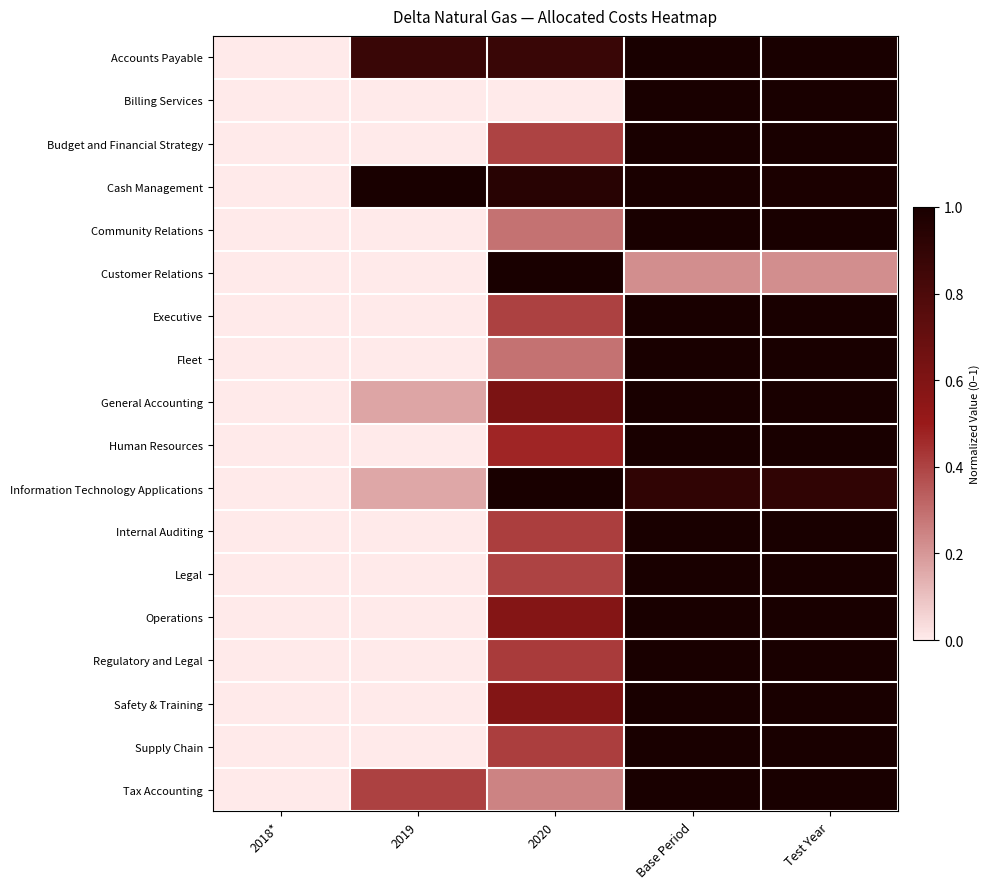

Reading right to left, transcribe all the data shown in this chart.

Accounts Payable: Test Year=1.0	Base Period=1.0	2020=0.9	2019=0.9	2018*=0.0
Billing Services: Test Year=1.0	Base Period=1.0	2020=0.0	2019=0.0	2018*=0.0
Budget and Financial Strategy: Test Year=1.0	Base Period=1.0	2020=0.4	2019=0.0	2018*=0.0
Cash Management: Test Year=1.0	Base Period=1.0	2020=0.9	2019=1.0	2018*=0.0
Community Relations: Test Year=1.0	Base Period=1.0	2020=0.3	2019=0.0	2018*=0.0
Customer Relations: Test Year=0.2	Base Period=0.2	2020=1.0	2019=0.0	2018*=0.0
Executive: Test Year=1.0	Base Period=1.0	2020=0.4	2019=0.0	2018*=0.0
Fleet: Test Year=1.0	Base Period=1.0	2020=0.3	2019=0.0	2018*=0.0
General Accounting: Test Year=1.0	Base Period=1.0	2020=0.6	2019=0.2	2018*=0.0
Human Resources: Test Year=1.0	Base Period=1.0	2020=0.5	2019=0.0	2018*=0.0
Information Technology Applications: Test Year=0.9	Base Period=0.9	2020=1.0	2019=0.2	2018*=0.0
Internal Auditing: Test Year=1.0	Base Period=1.0	2020=0.4	2019=0.0	2018*=0.0
Legal: Test Year=1.0	Base Period=1.0	2020=0.4	2019=0.0	2018*=0.0
Operations: Test Year=1.0	Base Period=1.0	2020=0.6	2019=0.0	2018*=0.0
Regulatory and Legal: Test Year=1.0	Base Period=1.0	2020=0.4	2019=0.0	2018*=0.0
Safety & Training: Test Year=1.0	Base Period=1.0	2020=0.6	2019=0.0	2018*=0.0
Supply Chain: Test Year=1.0	Base Period=1.0	2020=0.4	2019=0.0	2018*=0.0
Tax Accounting: Test Year=1.0	Base Period=1.0	2020=0.2	2019=0.4	2018*=0.0